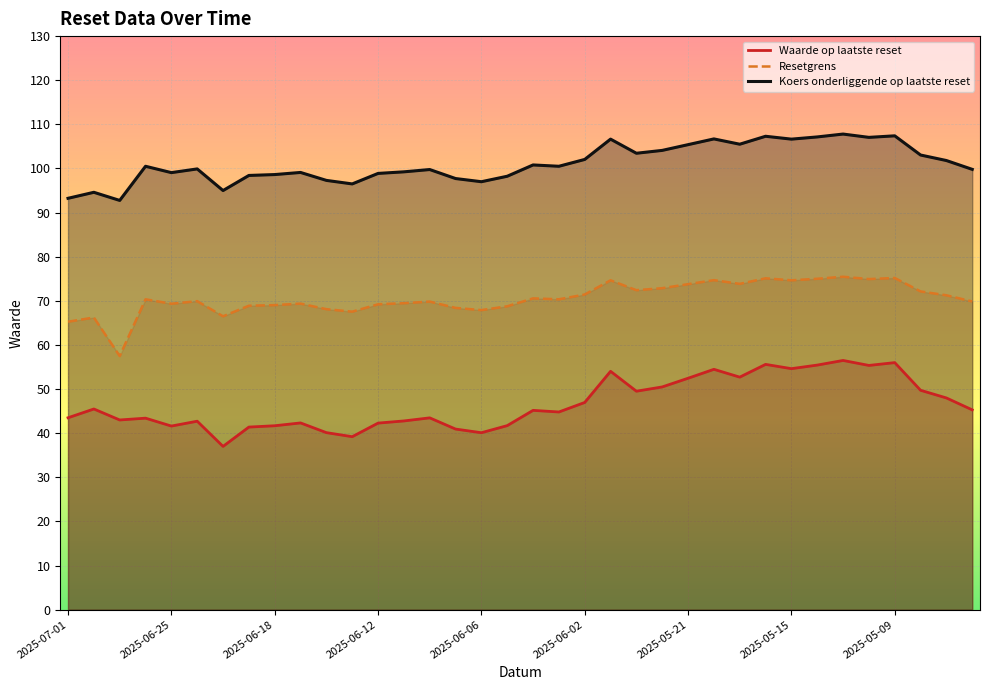

Count the number of data series in this chart.

3